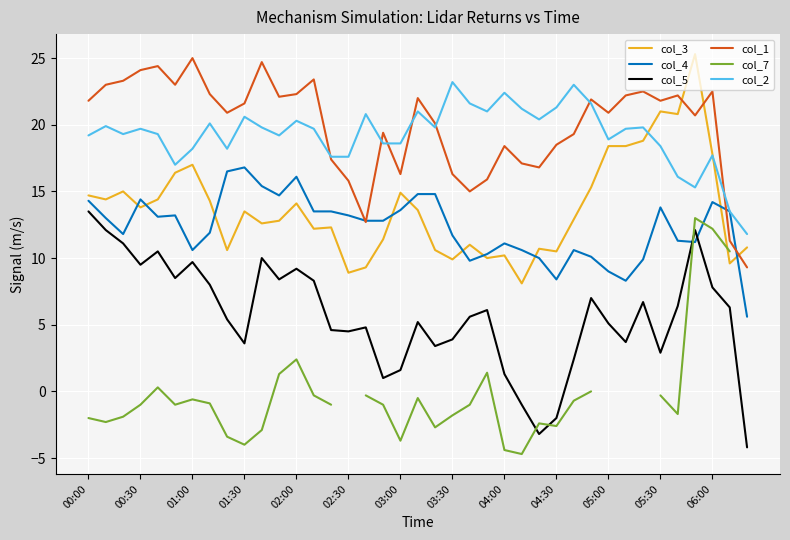

Which category has the highest value in the col_5 series?

00:00